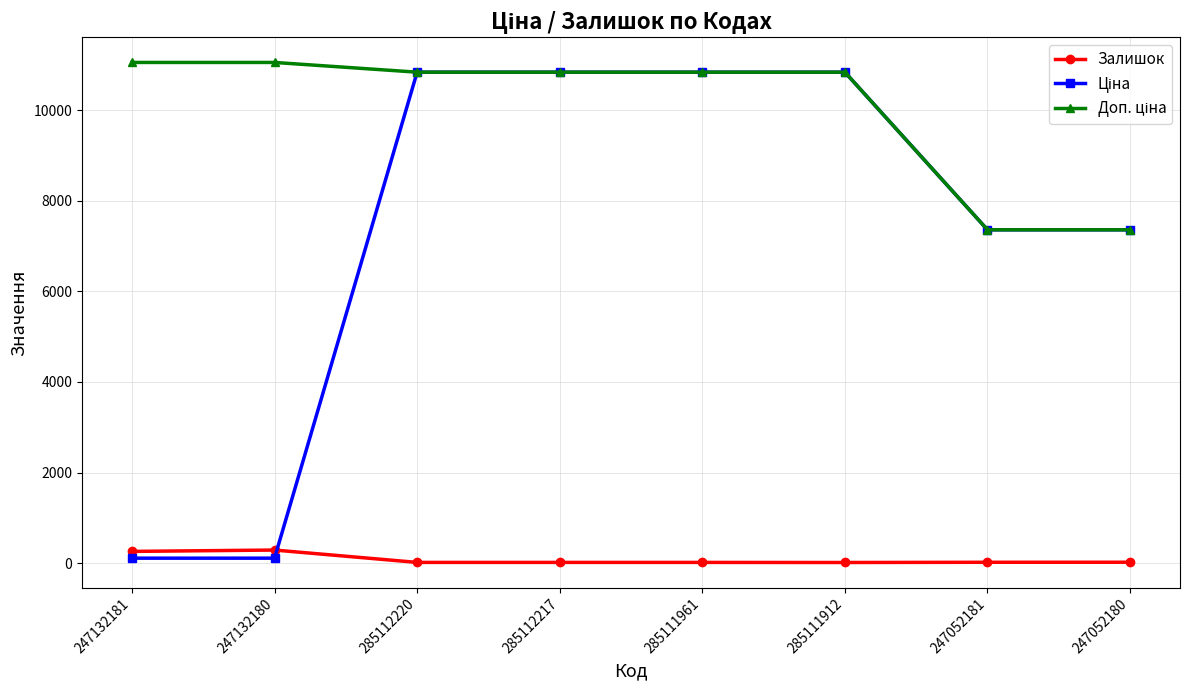

How many lines are shown in the chart?

3